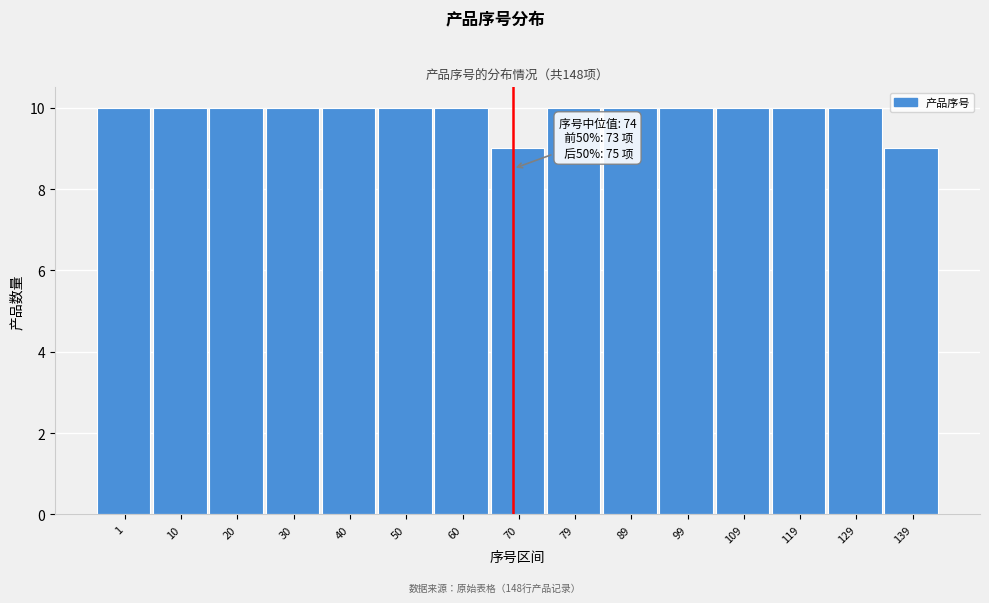

Reading left to right, transcribe all the data shown in this chart.

10	10	10	10	10	10	10	9	10	10	10	10	10	10	9